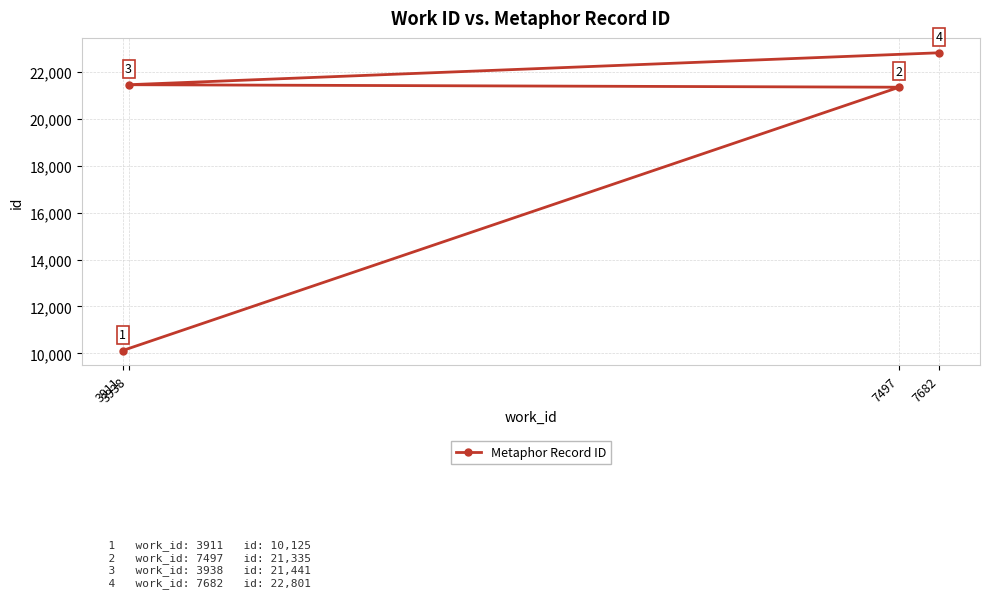

What position from the right is 7682?

1